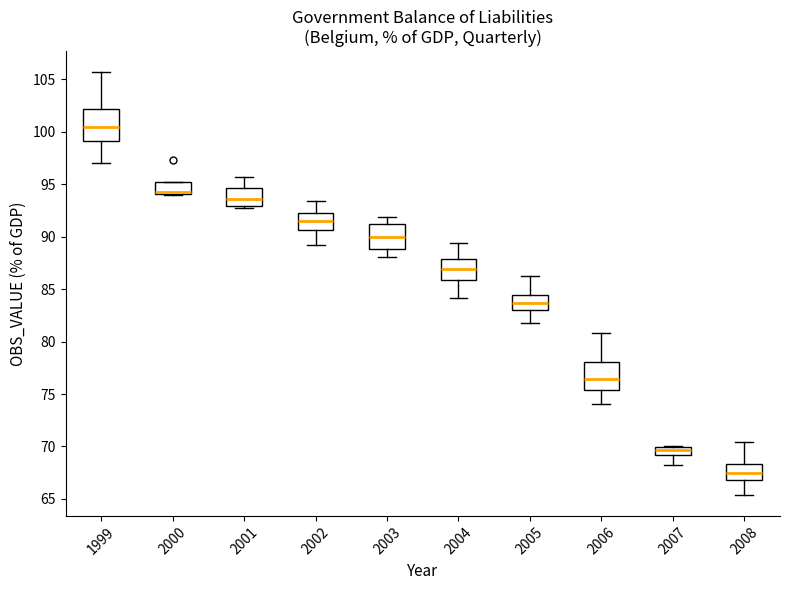

Where does the median line of the box at x = 2007 sit on the y-axis? The values are not printed on the chart, so give them approximately, as read against the axis.

69.5